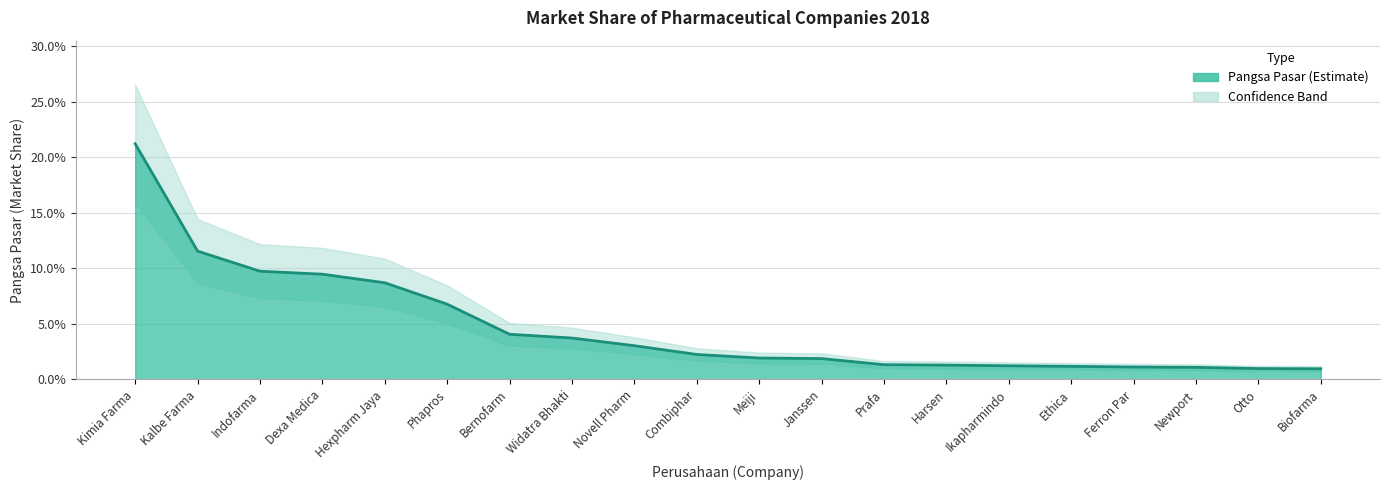

Reading left to right, extract all data points from this chart.

0.2	0.1	0.1	0.1	0.1	0.1	0.0	0.0	0.0	0.0	0.0	0.0	0.0	0.0	0.0	0.0	0.0	0.0	0.0	0.0